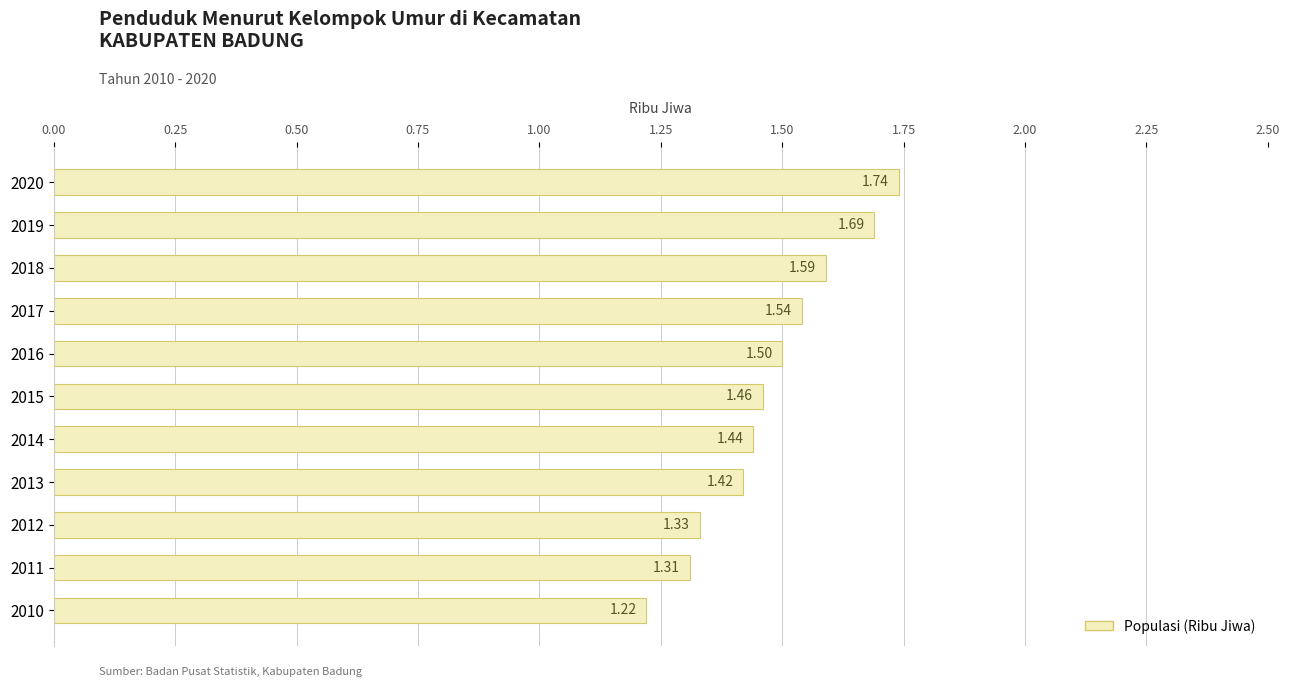

List the labels in order of value, smallest first.

2010, 2011, 2012, 2013, 2014, 2015, 2016, 2017, 2018, 2019, 2020